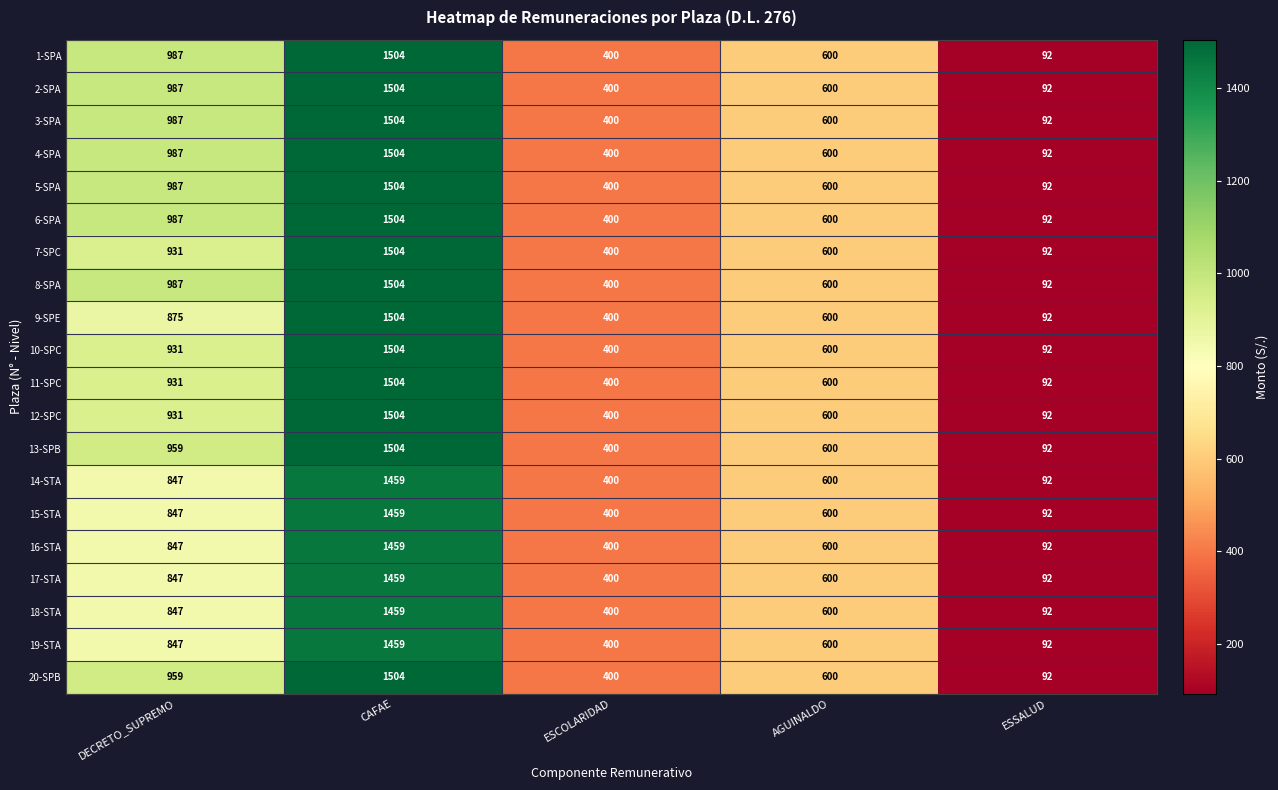

Rank the categories by 18-STA value from highest to lowest.

CAFAE, DECRETO_SUPREMO, AGUINALDO, ESCOLARIDAD, ESSALUD